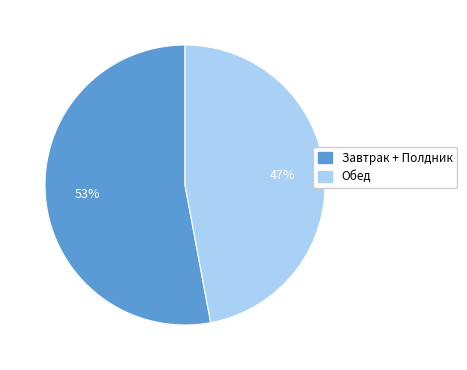

Is there any slice that represents more than half of the pie?

Yes